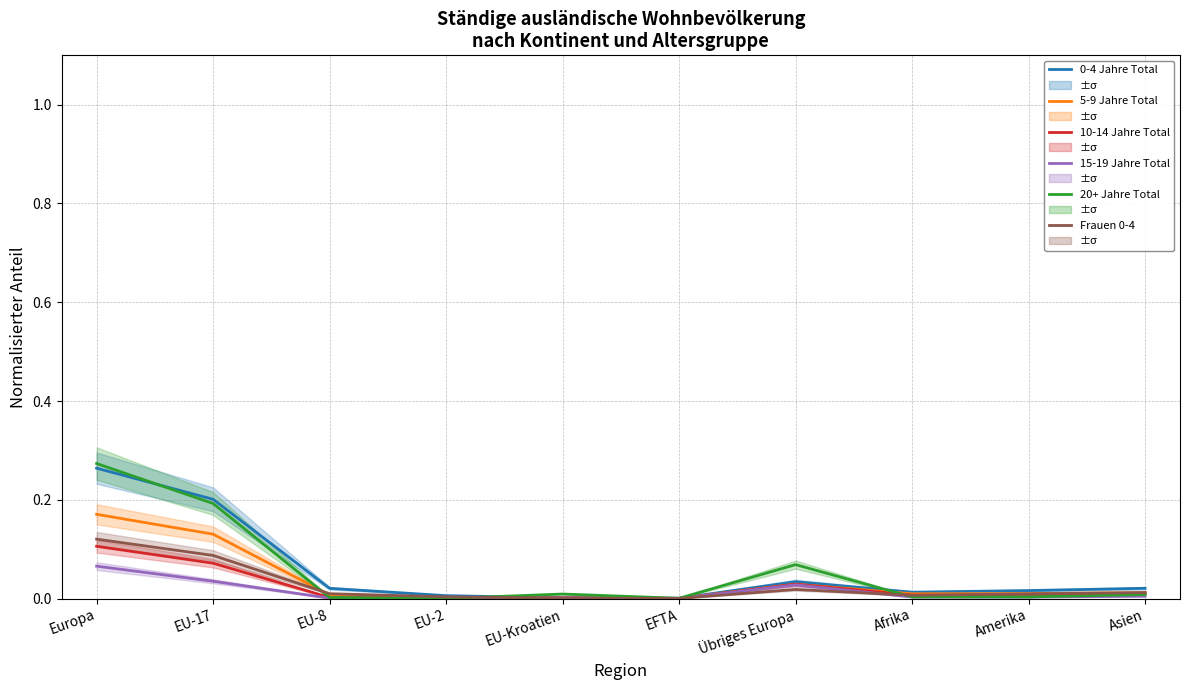

How many lines are shown in the chart?

6